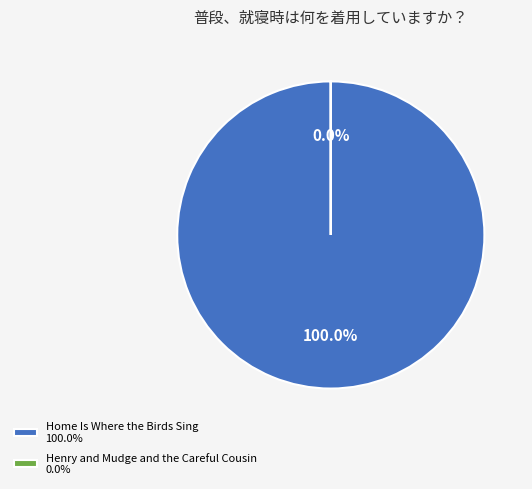

True or false: Home Is Where the Birds Sing
(9781534449572) accounts for 87% of the total.

False